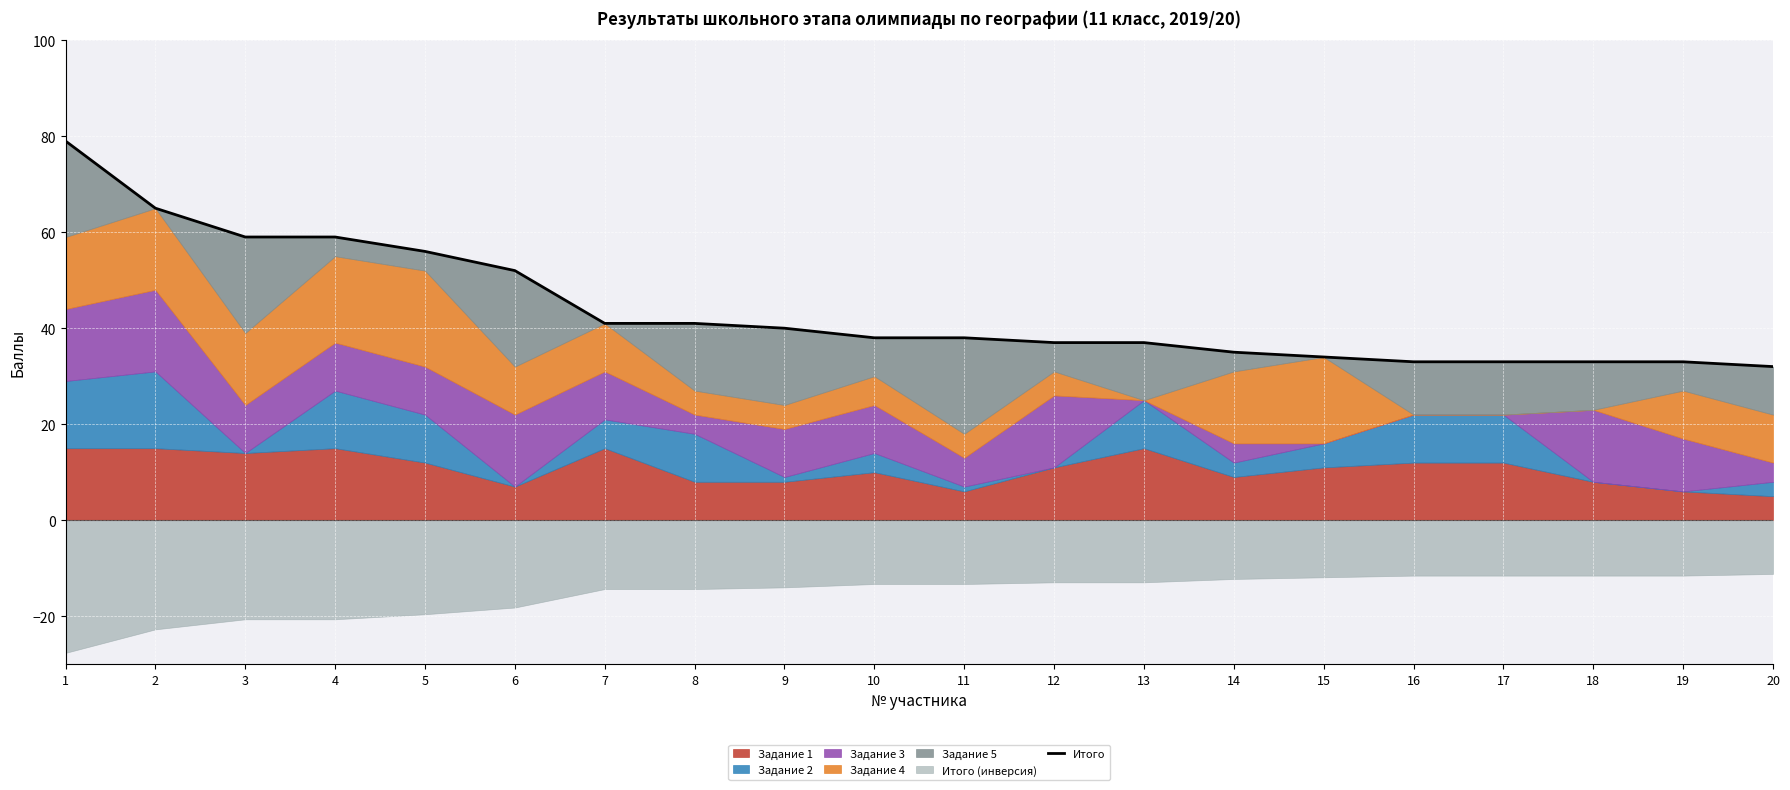

Reading left to right, transcribe all the data shown in this chart.

79	65	59	59	56	52	41	41	40	38	38	37	37	35	34	33	33	33	33	32